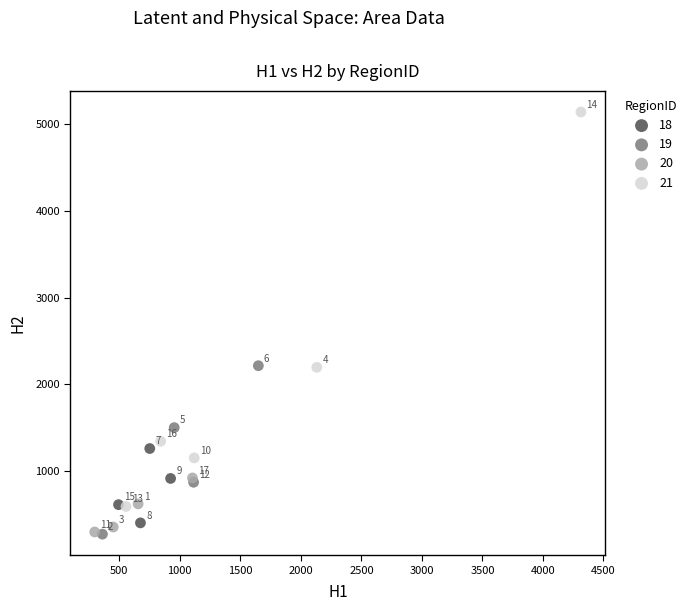

Which series has the largest Y range (max minus min)?

21